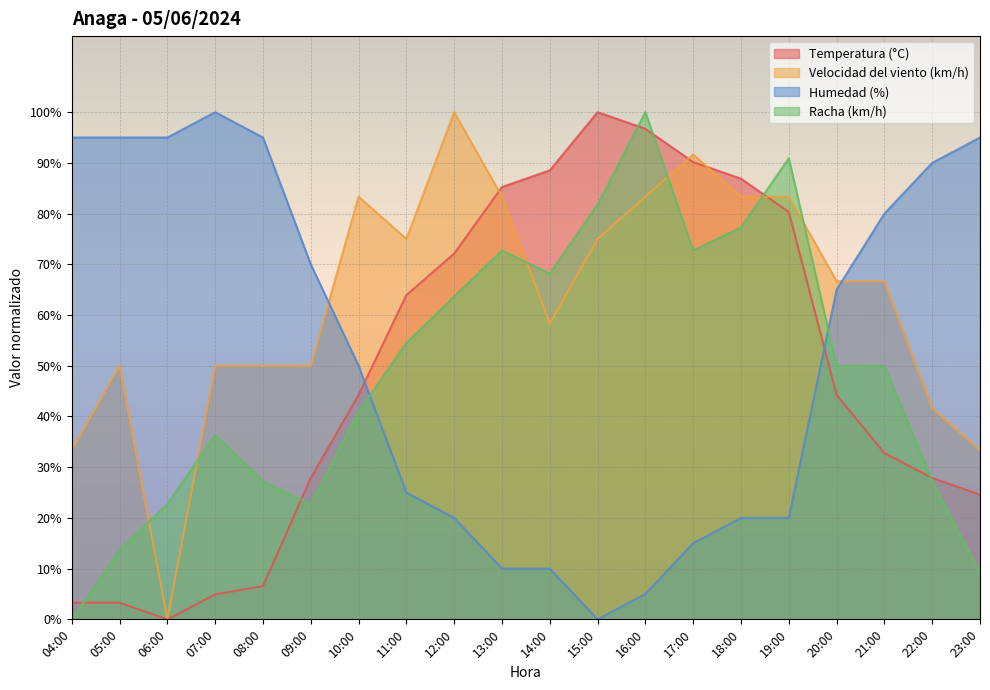

How many categories are shown in the chart?

20